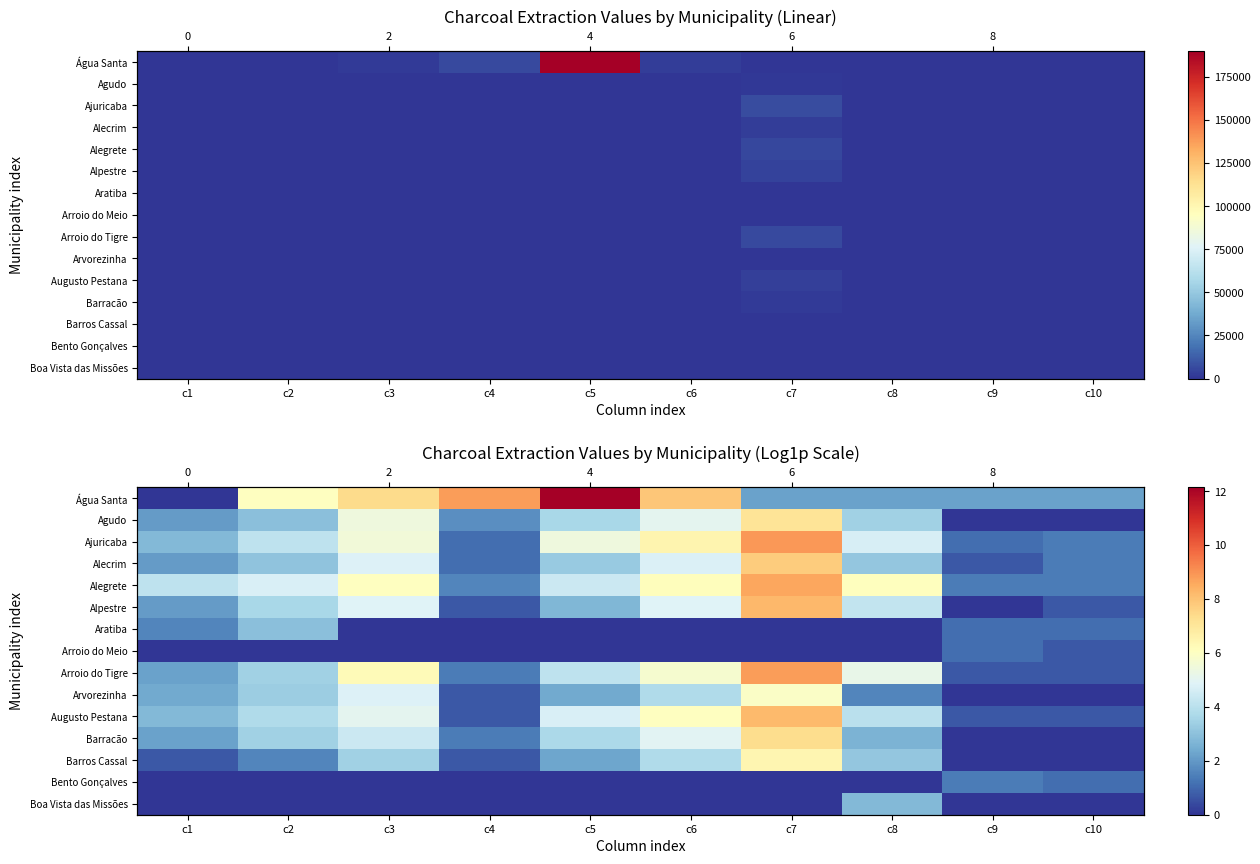

List the series in order of their peak value, lowest first.

Arroio do Meio, Bento Gonçalves, Boa Vista das Missões, Aratiba, Arvorezinha, Barros Cassal, Agudo, Barracão, Alecrim, Augusto Pestana, Alpestre, Alegrete, Arroio do Tigre, Ajuricaba, Água Santa